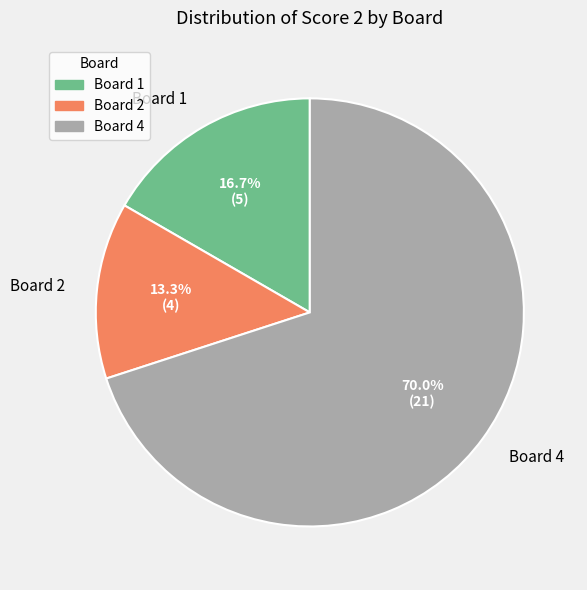

What percentage do Board 2 and Board 4 together represent?

83.3%